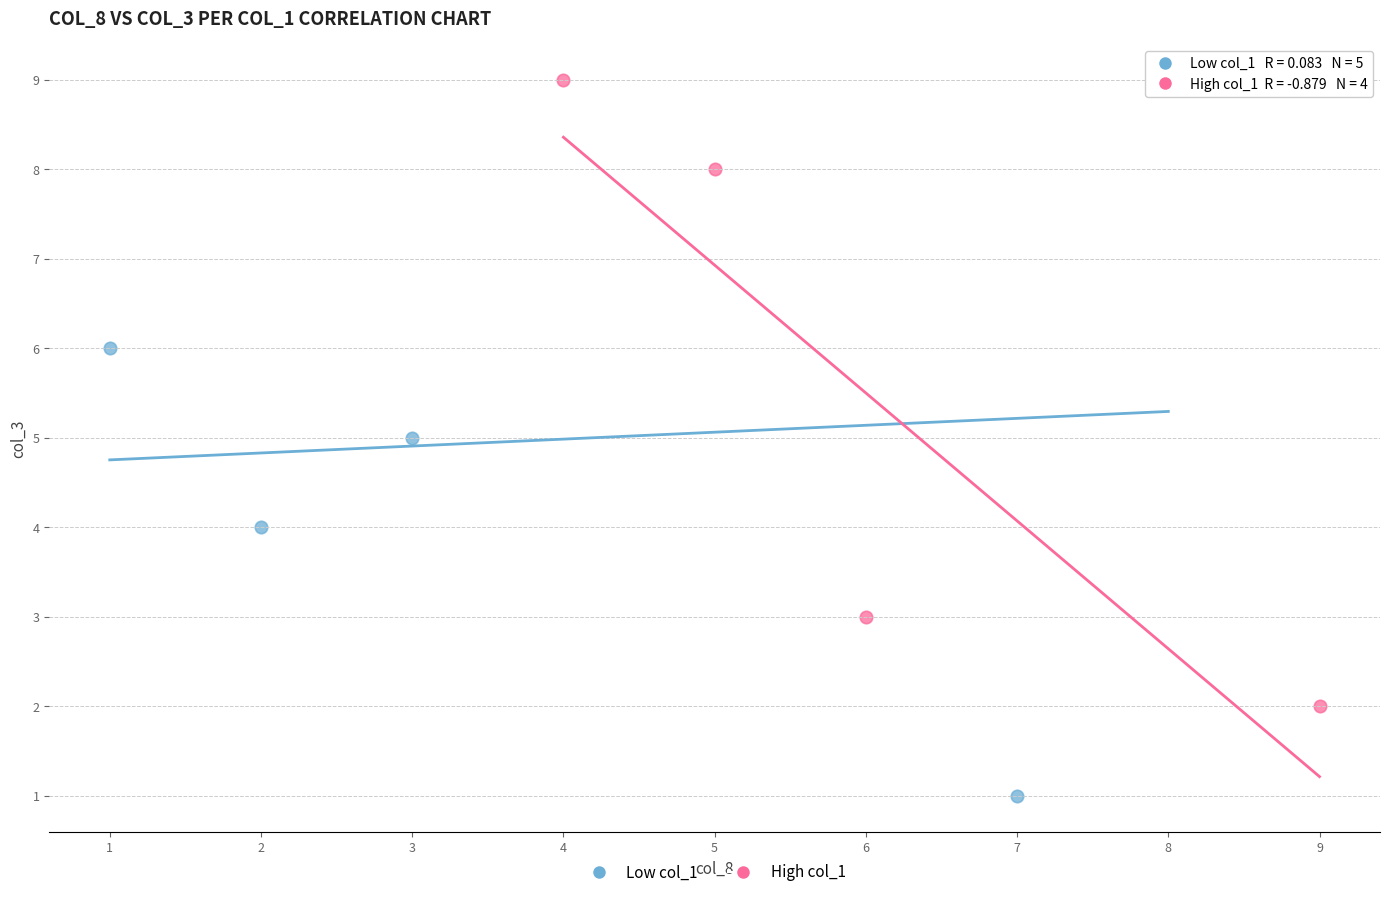

Which series reaches the minimum Y coordinate?

Low col_1